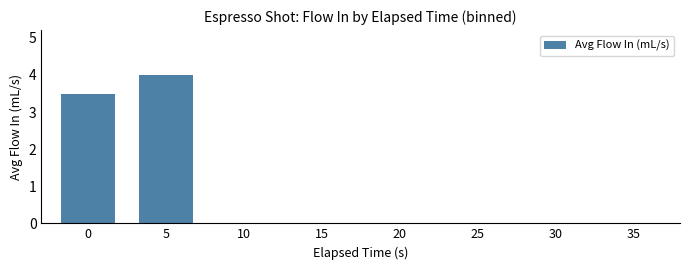

Reading left to right, what are all the values shown in this chart?

3.5	4.0	0.0	0.0	0.0	0.0	0.0	0.0